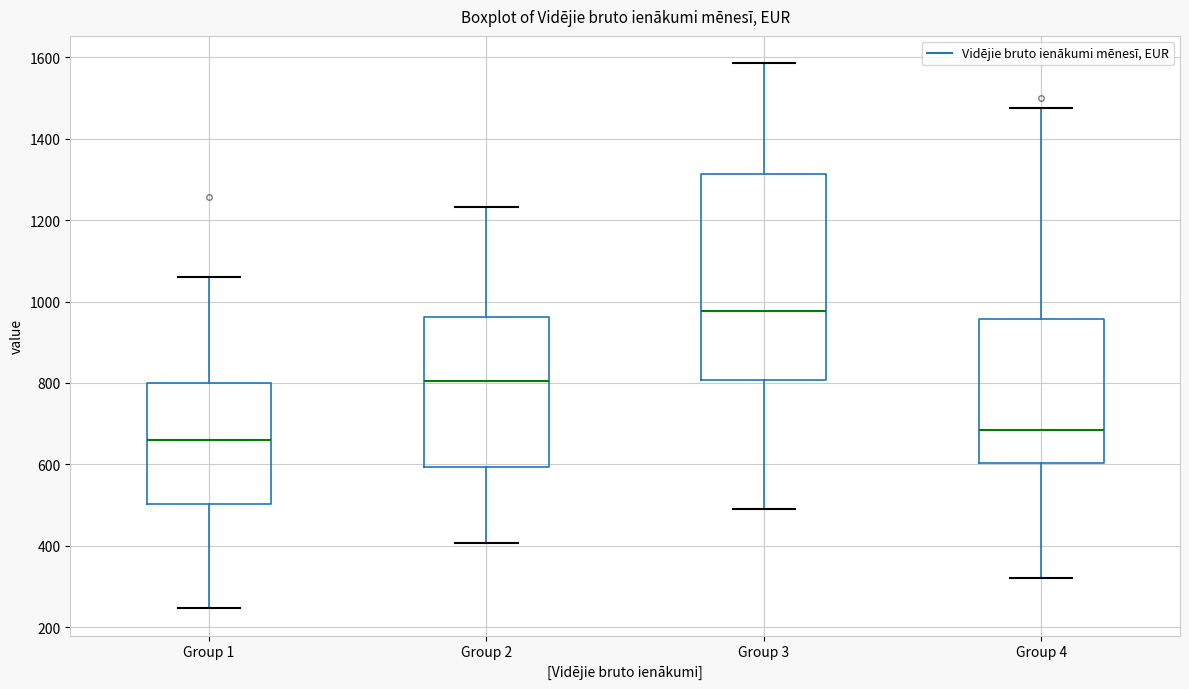

Which box is the tallest, from its lower edge to its upper edge?

Group 3